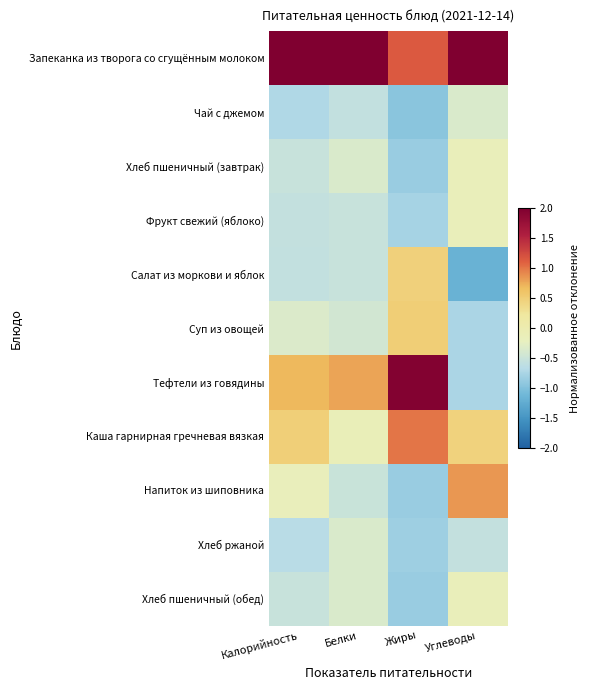

Which series has the widest spread of values?

Тефтели из говядины